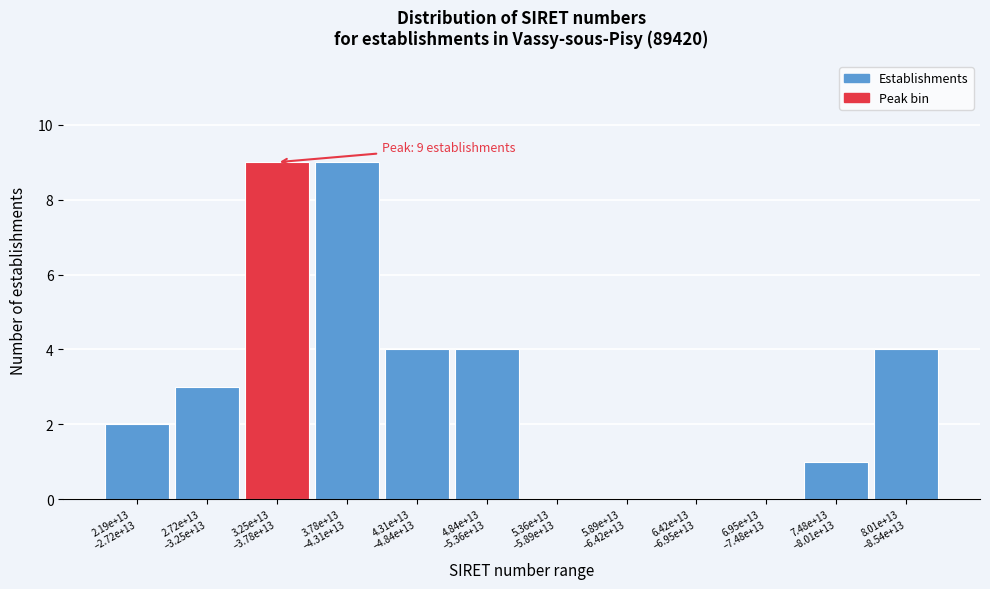

What is the sum of all values?

36